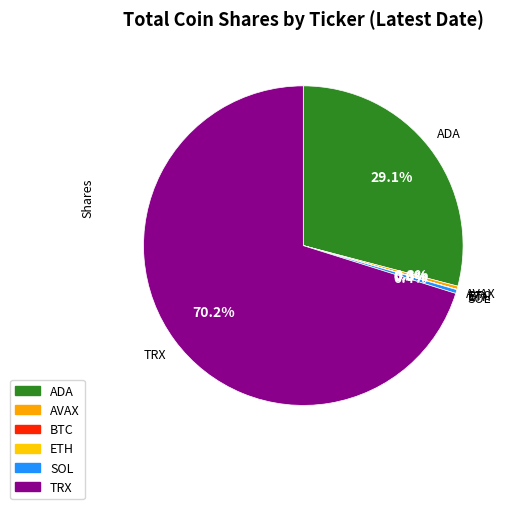

Rank the categories by value from highest to lowest.

TRX, ADA, SOL, AVAX, ETH, BTC